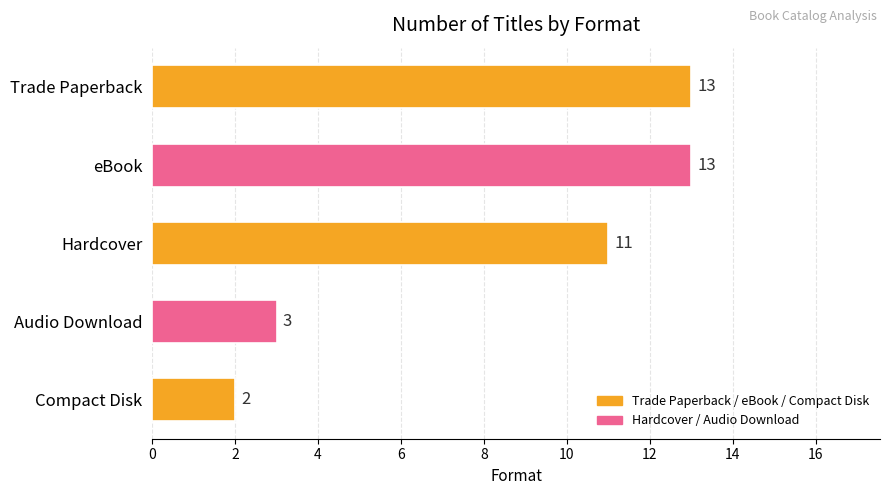

What is the approximate value at Hardcover?

11